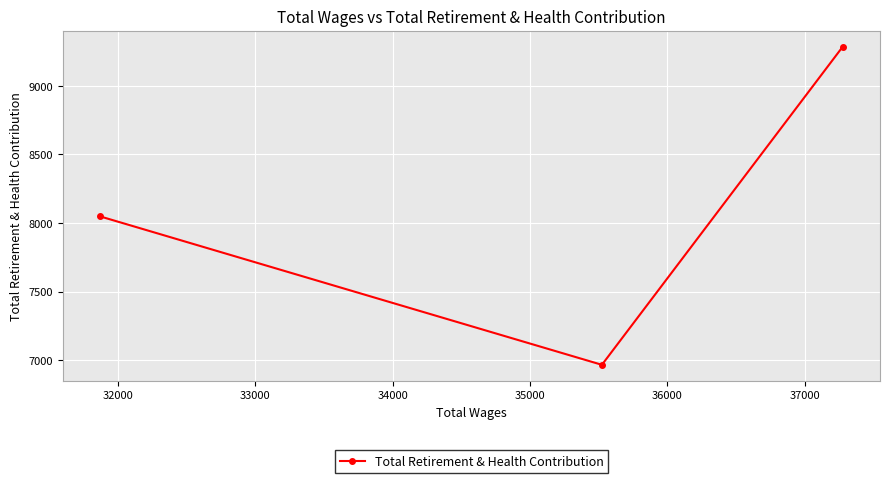

Count the values in the range 6968 to 9286.

3